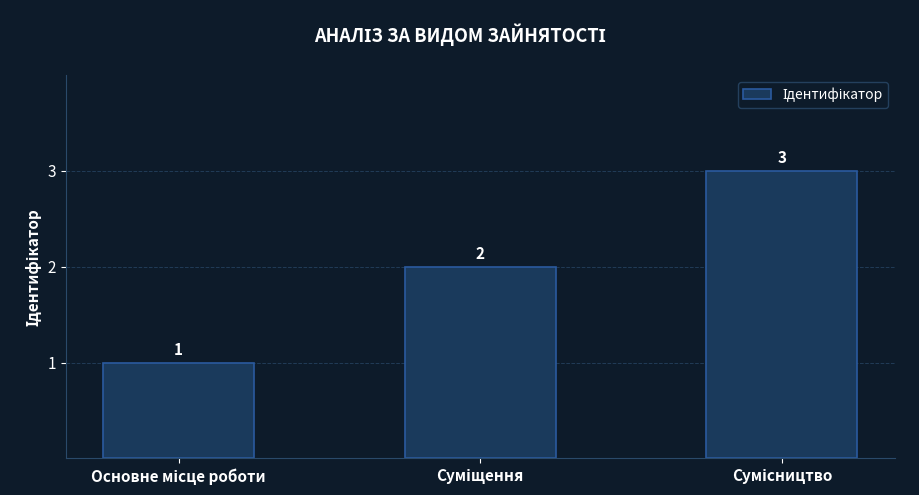

What is the minimum value shown in the chart?

1